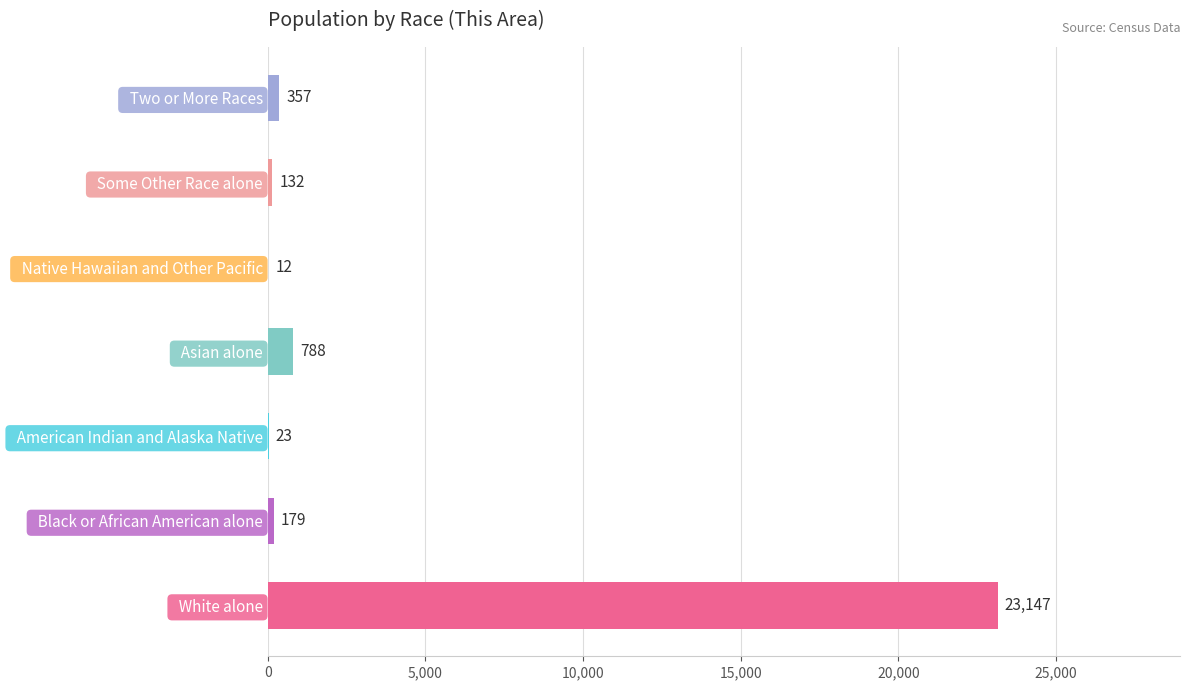

Which category has the highest value across all series?

  White alone